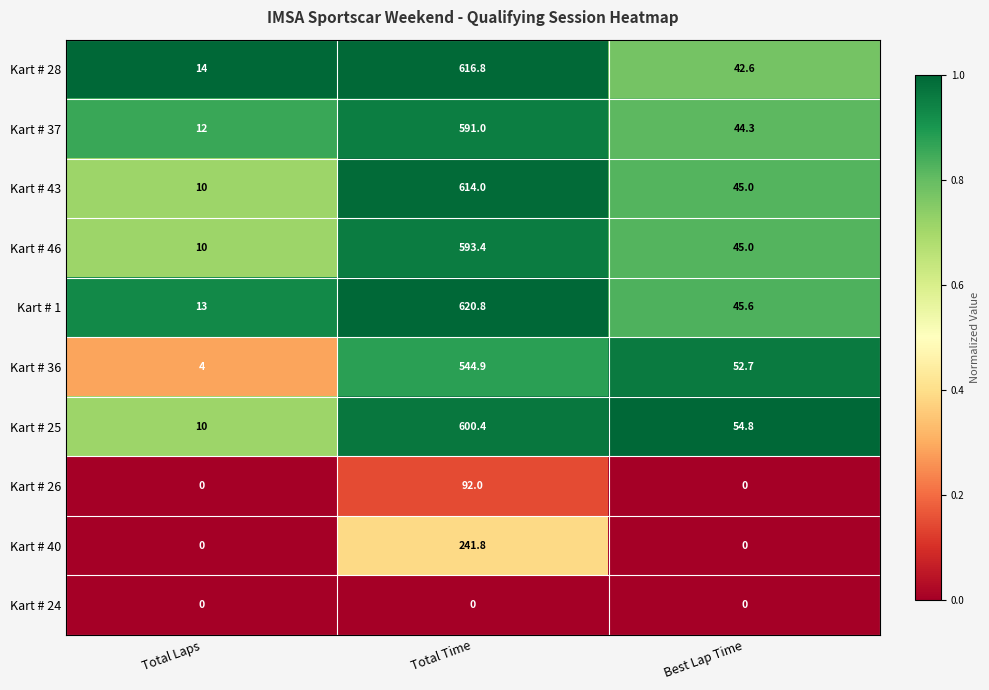

Which series changed the most between Total Laps and Total Time?

Kart # 1